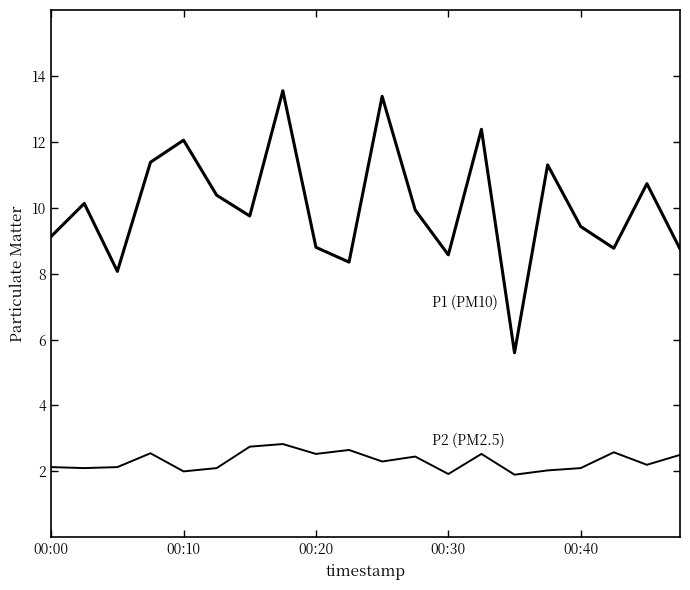

Is this an area chart (filled region under the line)?

No